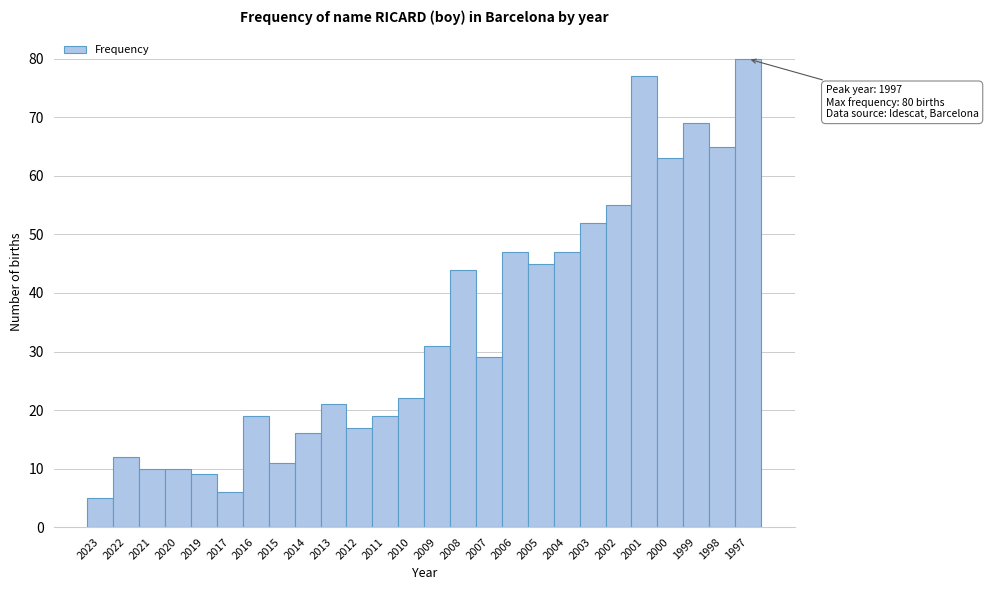

Reading right to left, list all the values displayed in this chart.

80	65	69	63	77	55	52	47	45	47	29	44	31	22	19	17	21	16	11	19	6	9	10	10	12	5